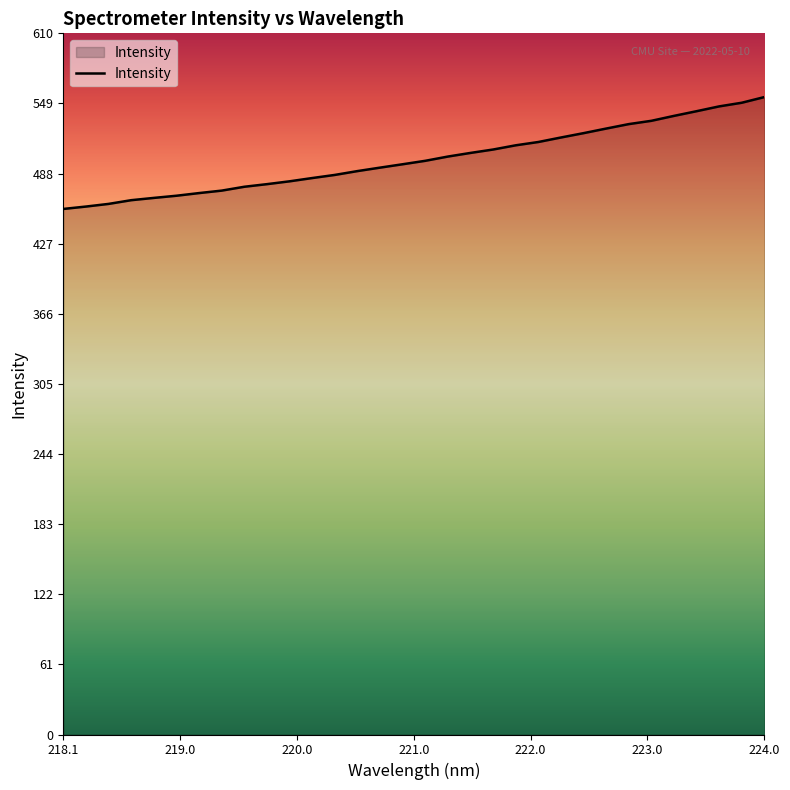

What is the maximum value shown in the chart?

554.2